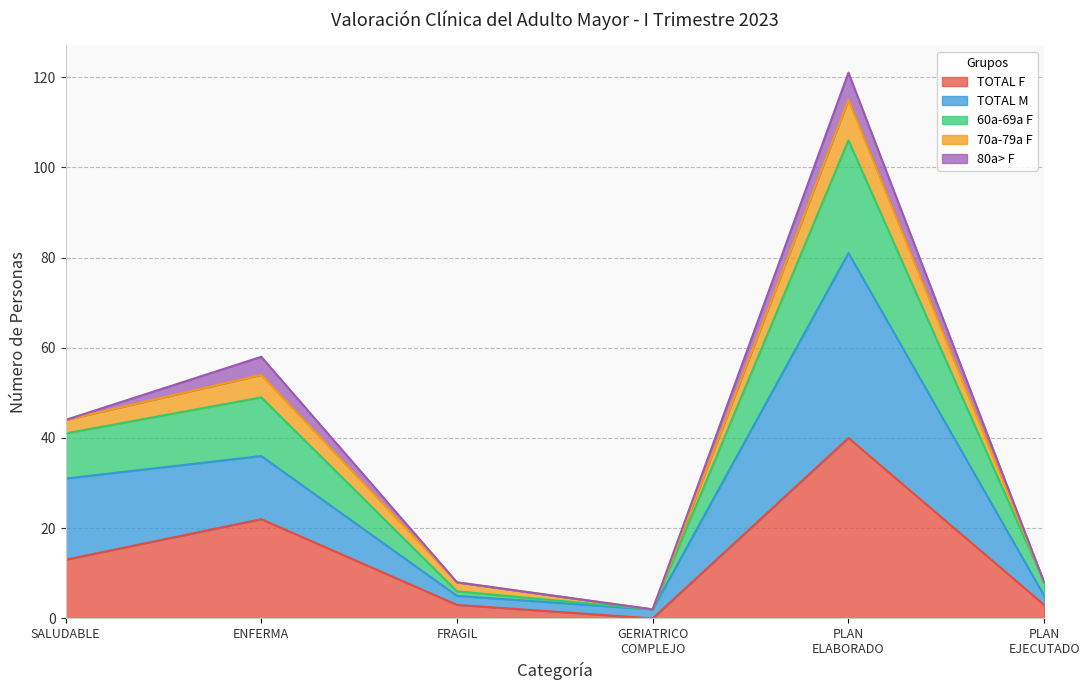

What is the highest value of the TOTAL F series?

40